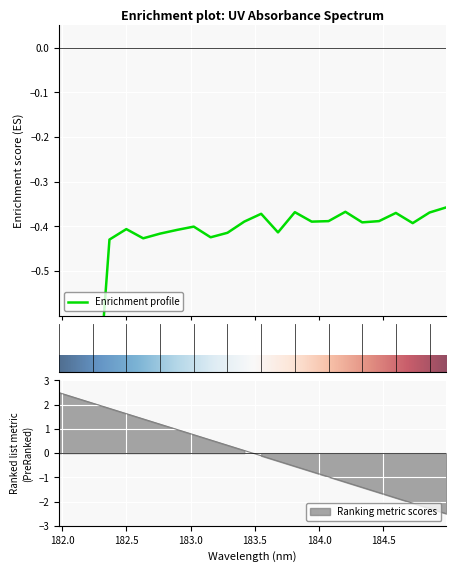

What is the sum of all values?

-11.1